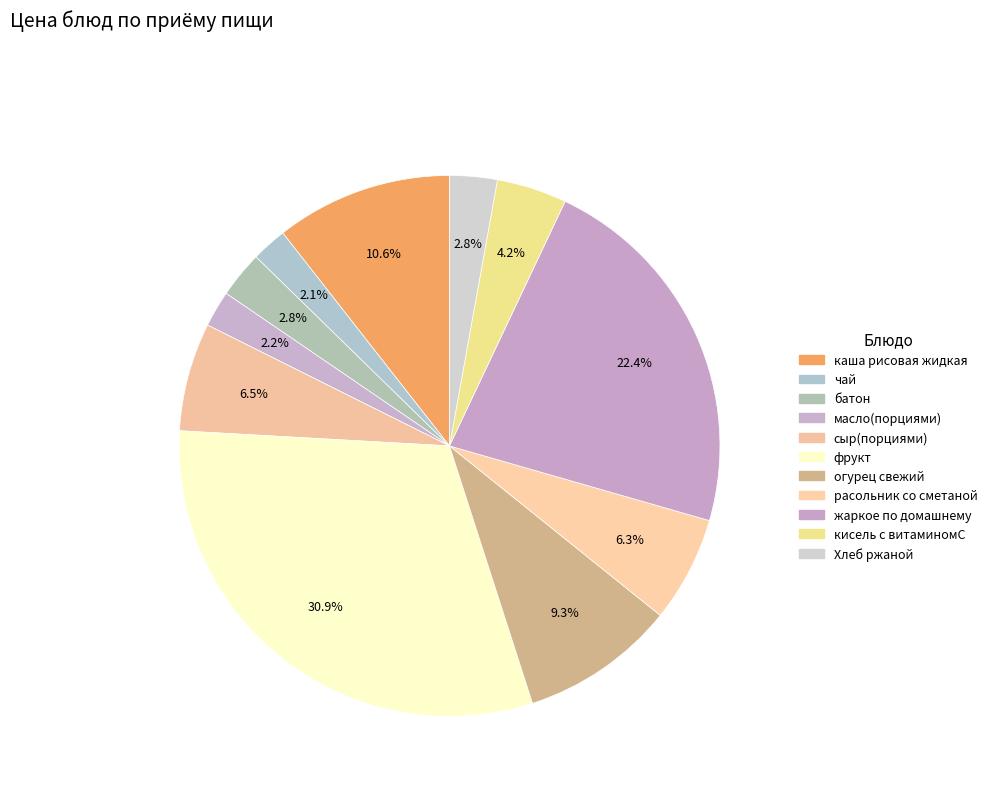

To the nearest percent, what percentage of the pie is огурец свежий?

9%